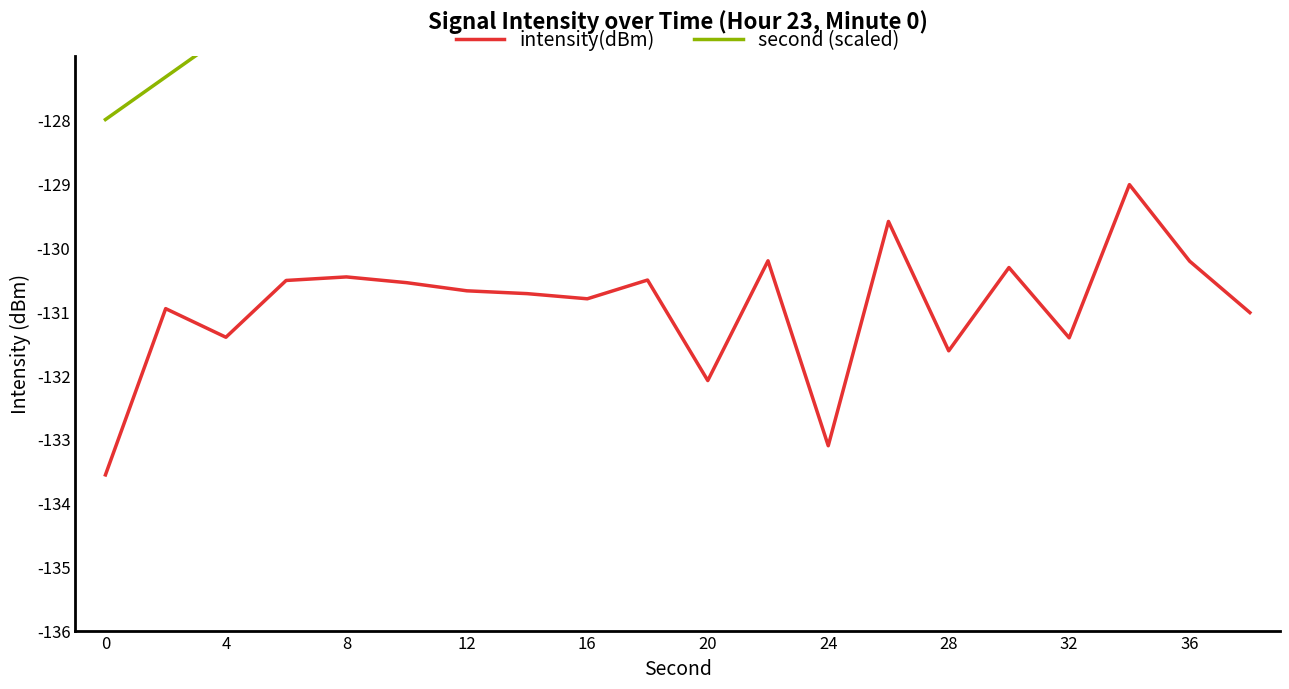

Which series has the largest total across all categories?

second (scaled)